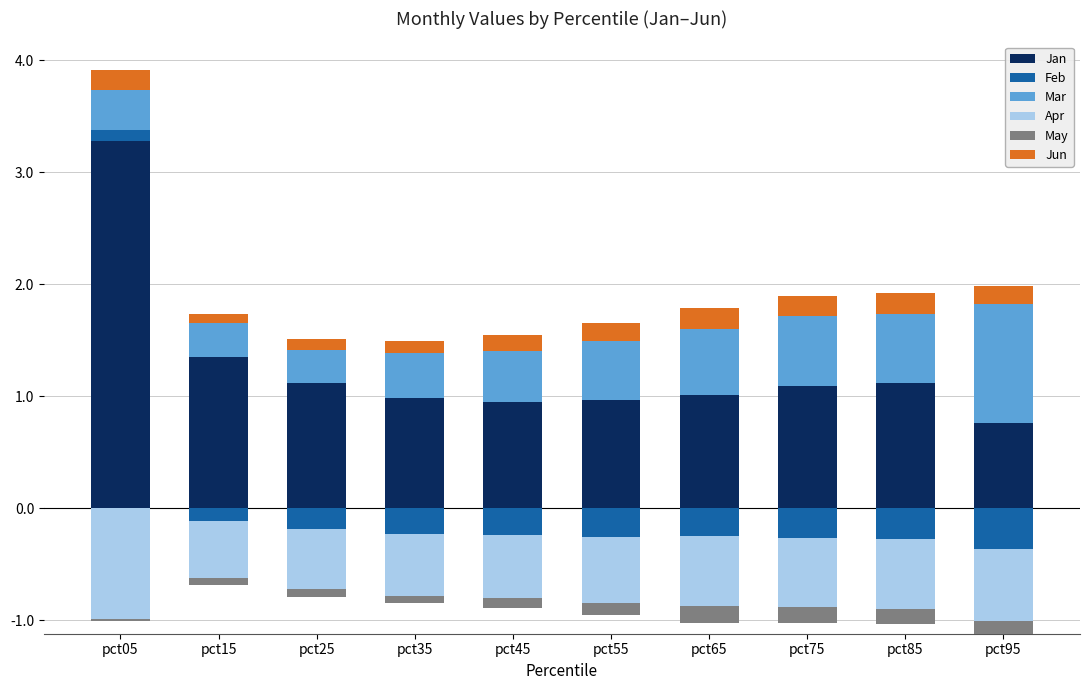

At which category does the chart reach its peak across all series?

pct05